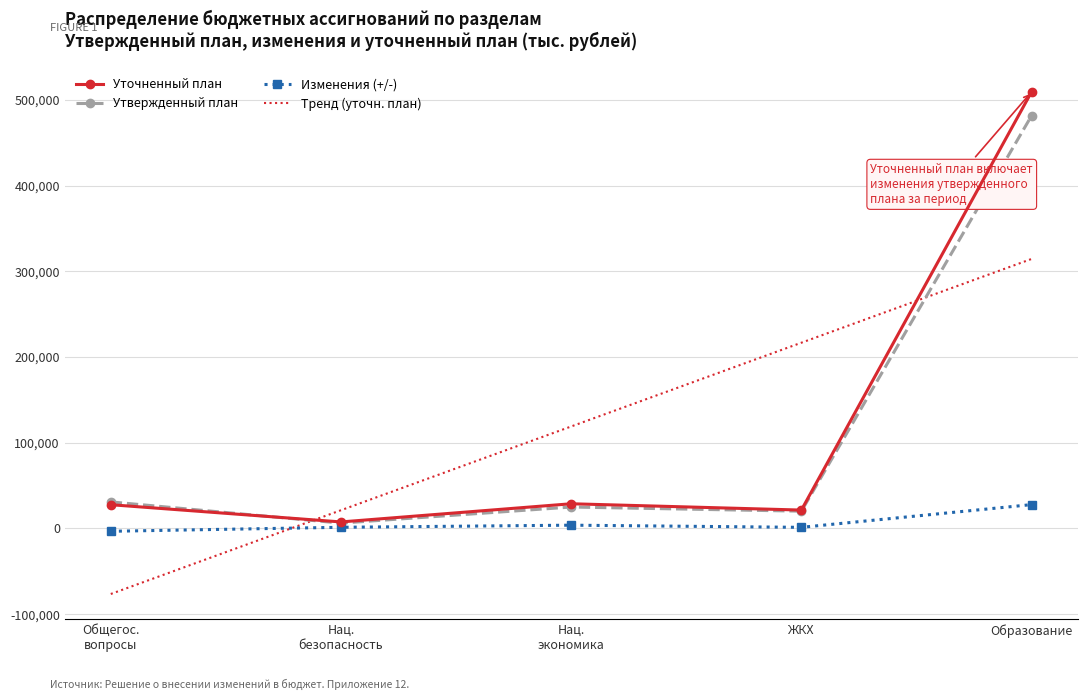

Is it true that Тренд (уточн. план) equals 314509.9 at Образование?

True